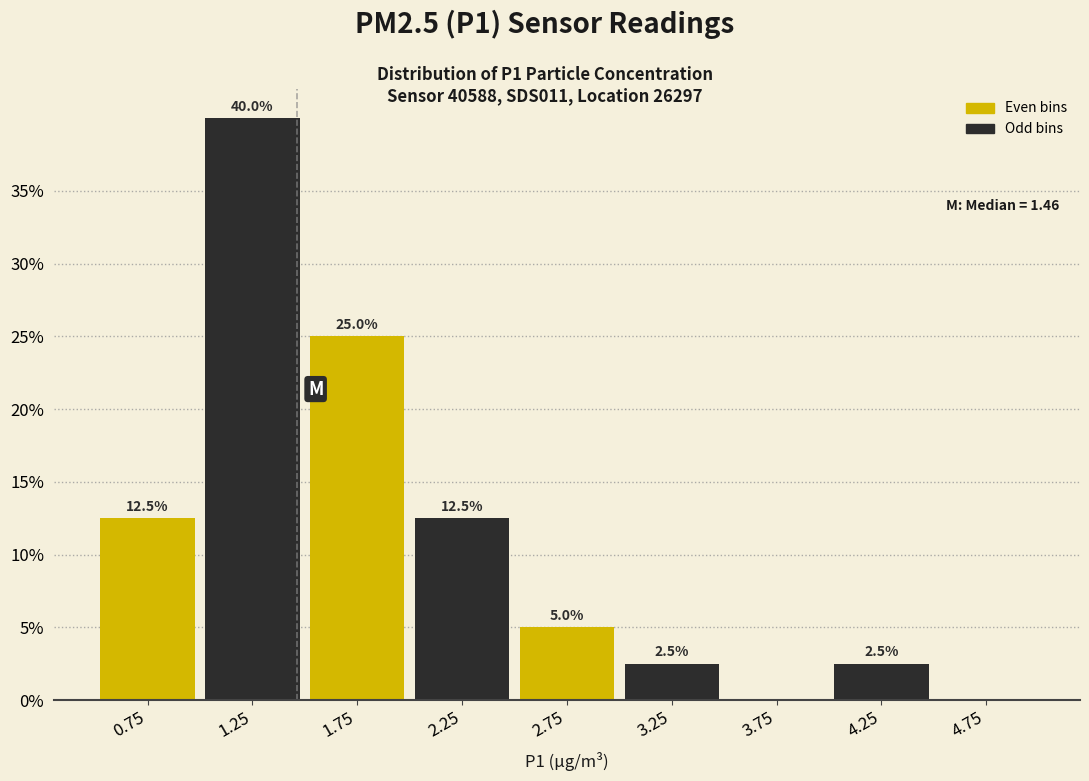

Over which range of the x-axis is the bar tallest?

1.0 to 1.5